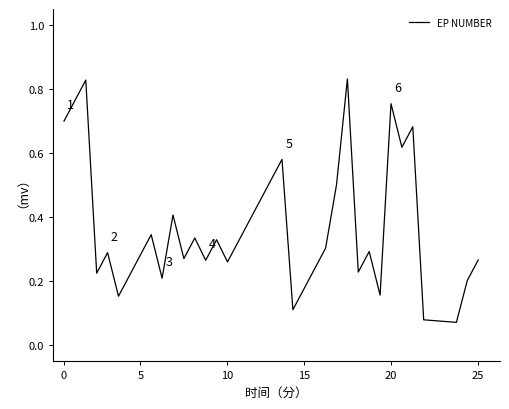

How many interior local peaks (higher than both neighbors) does the data have?

11